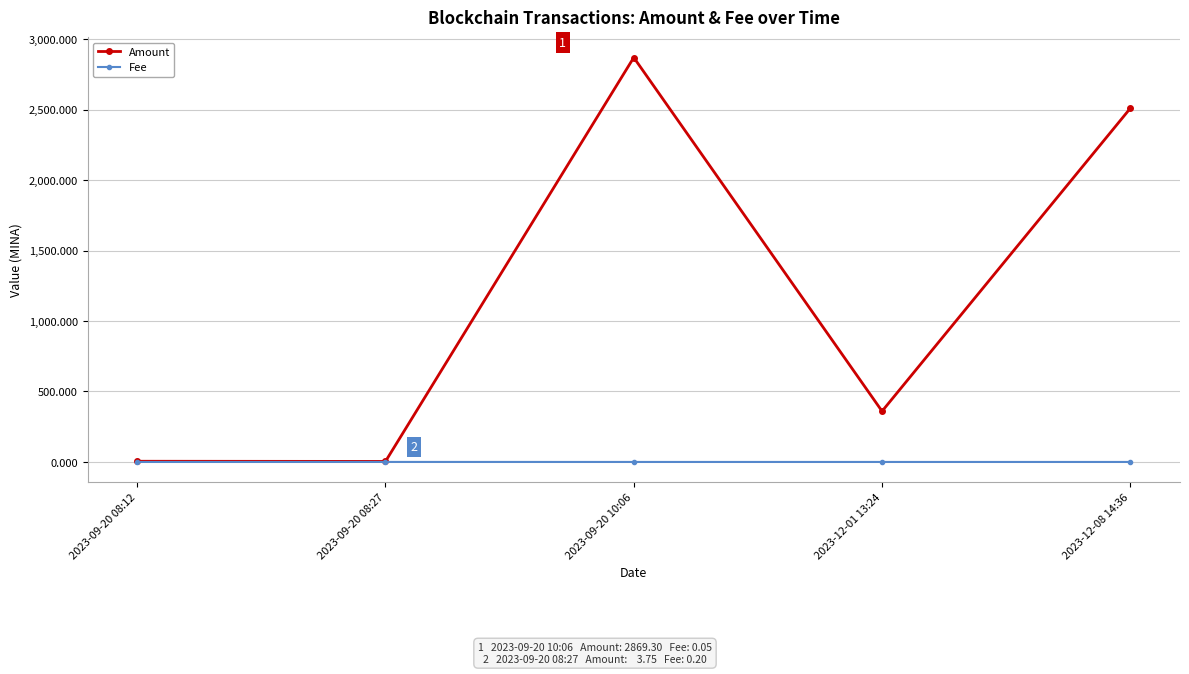

At 2023-12-01 13:24, list the series in order from largest to smallest.

Amount, Fee